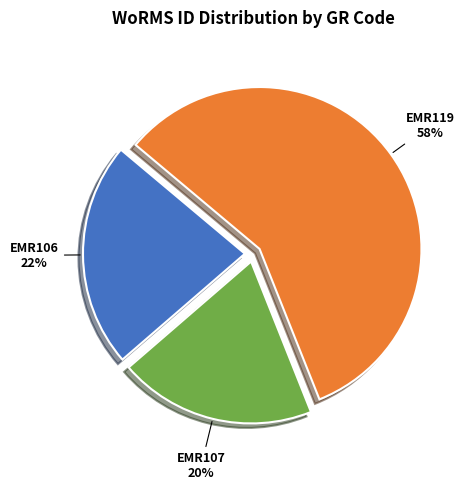

Is there any slice that represents more than half of the pie?

Yes